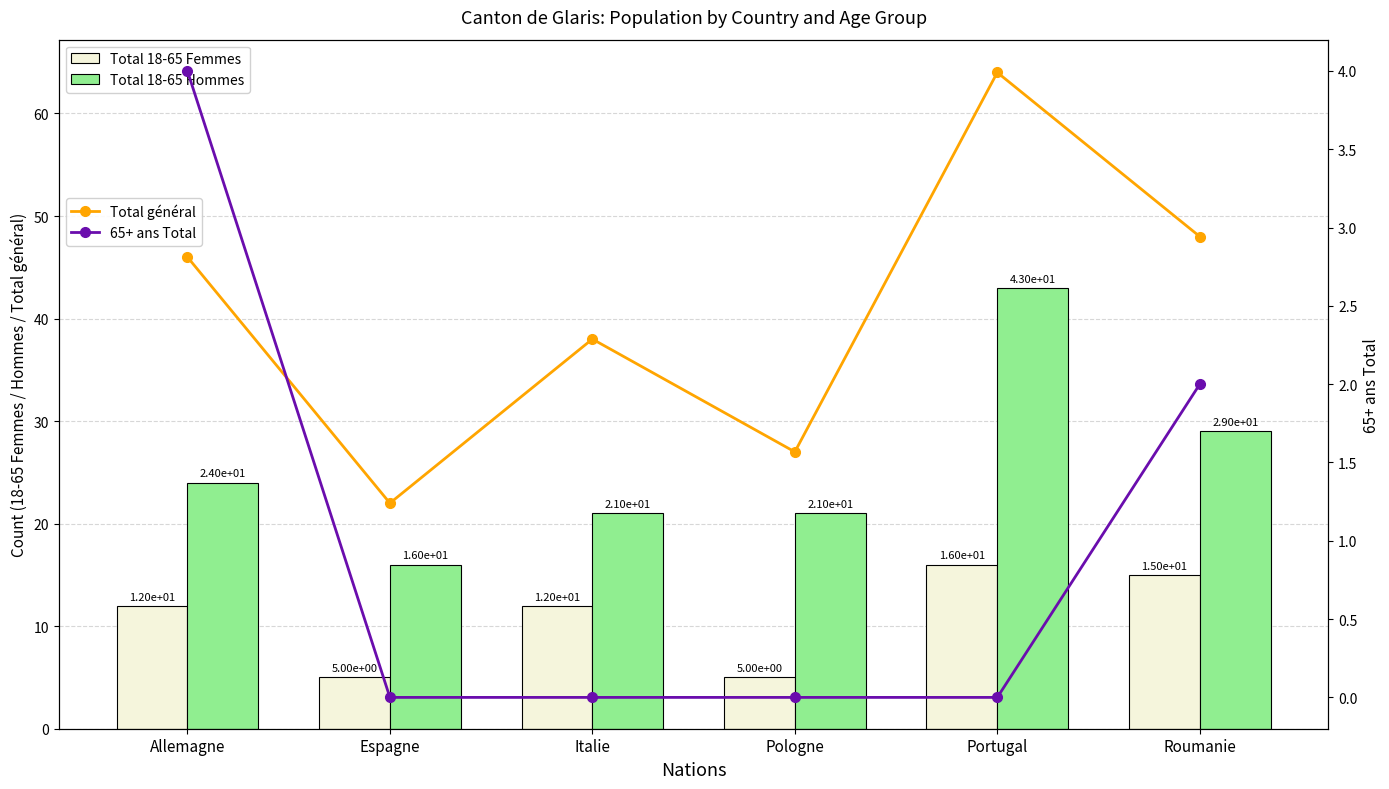

What is the label of the 5th bar from the right?

Espagne